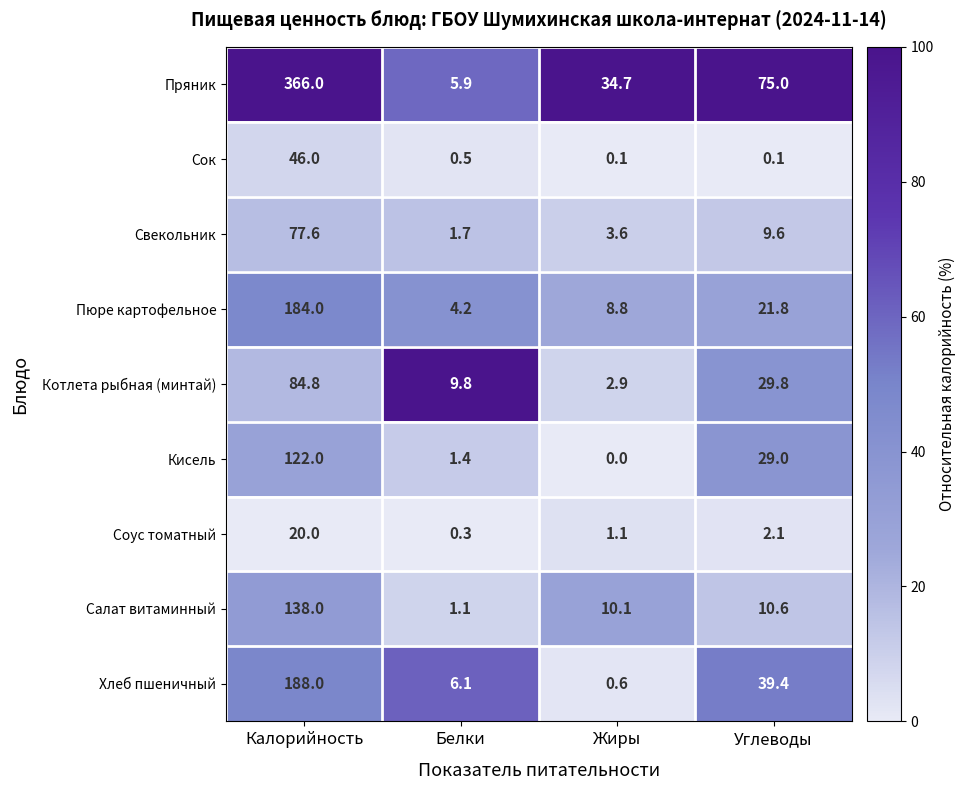

Is it true that Кисель equals -67.3 at Жиры?

False